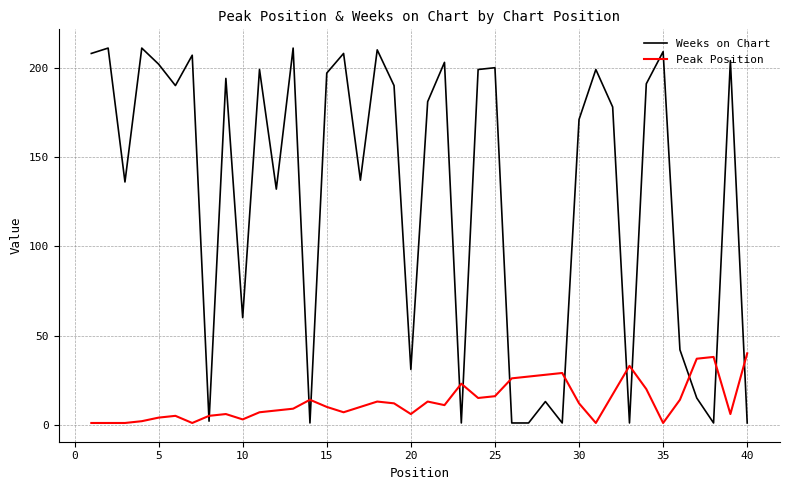

What is the difference between the maximum and minimum values in the Weeks on Chart series?

210